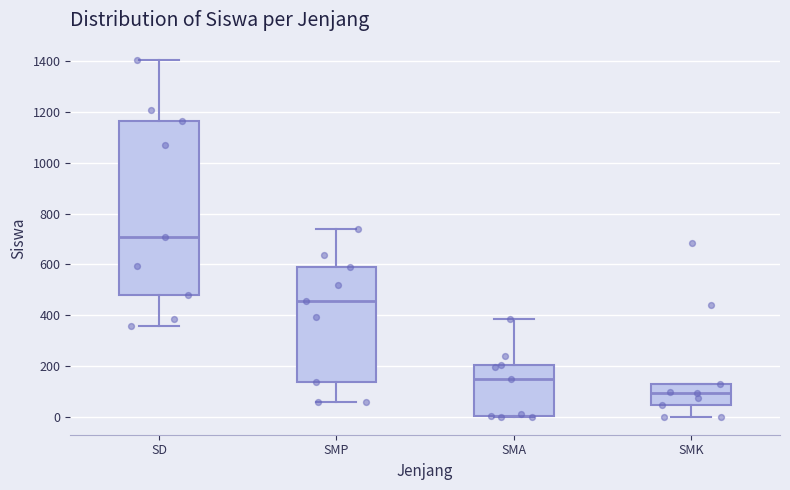

Which box is the tallest, from its lower edge to its upper edge?

SD